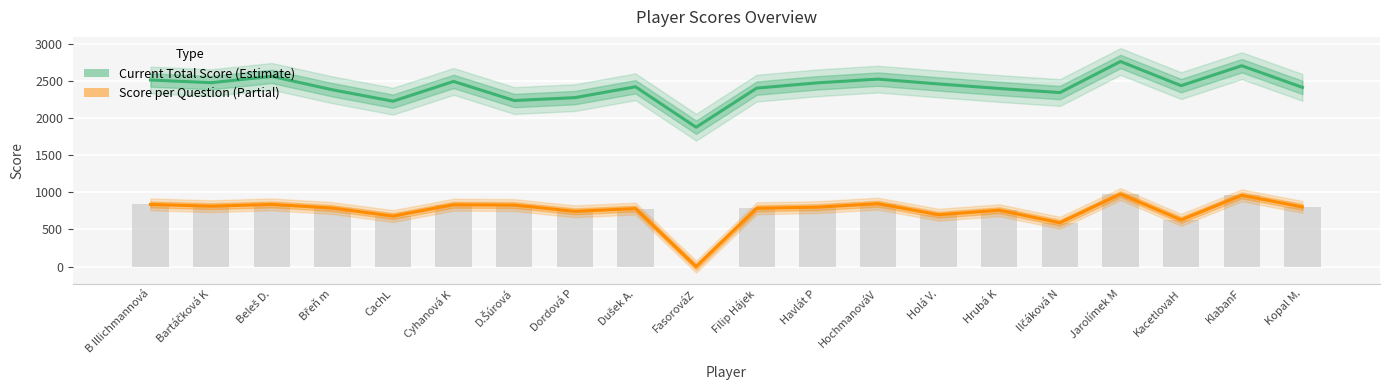

Which label corresponds to the smallest value in the chart?

FasorováZ